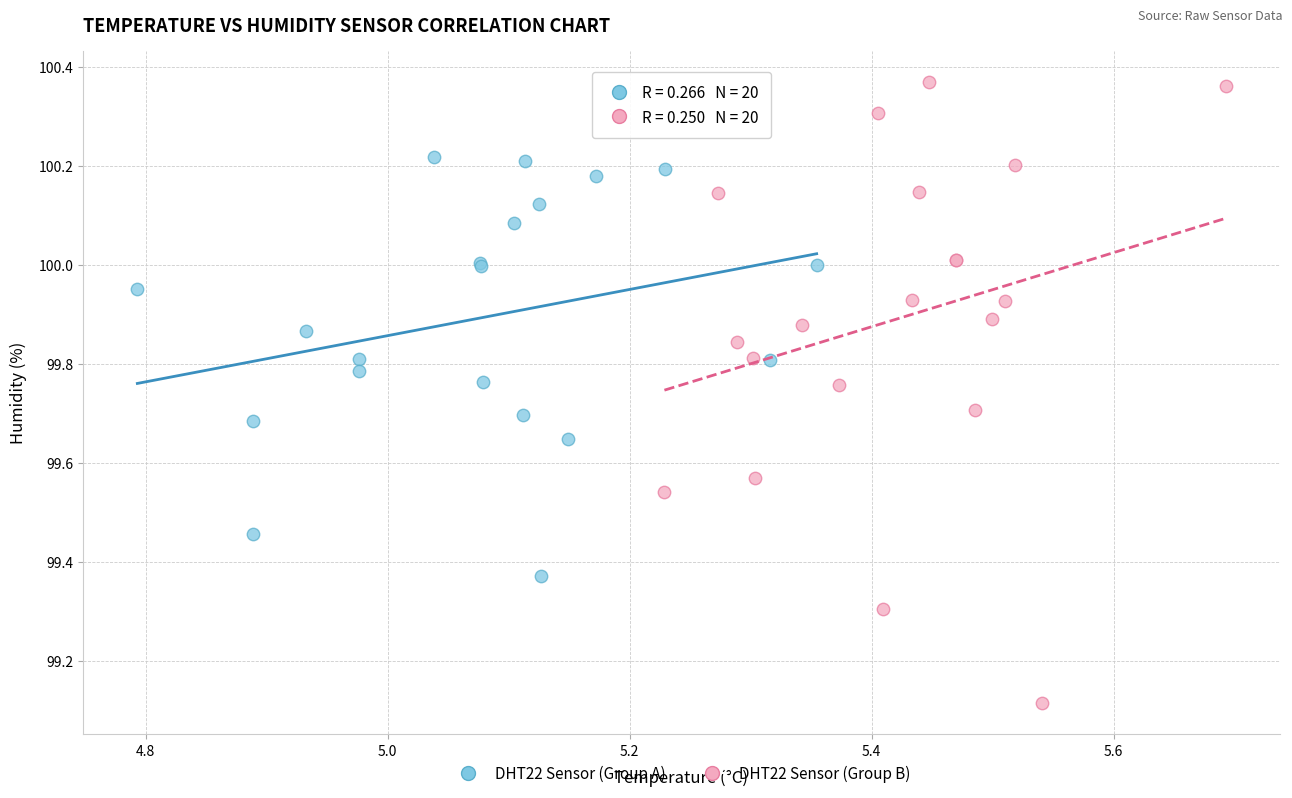

Which series has the widest spread of Y values?

DHT22 Sensor (Group B)